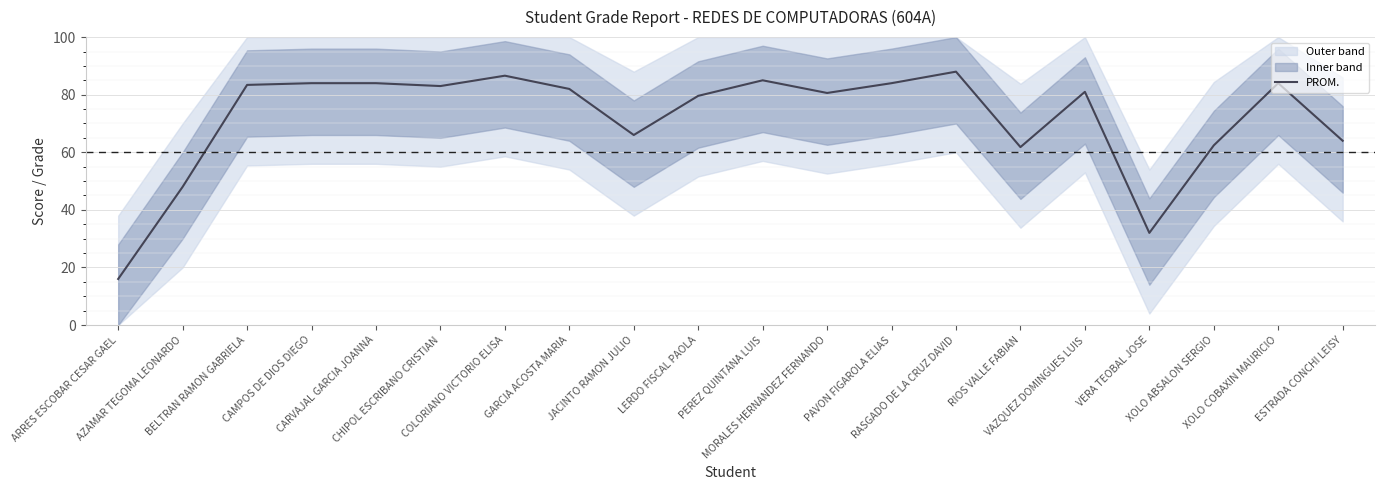

What position from the right is ARRES ESCOBAR CESAR GAEL?

20